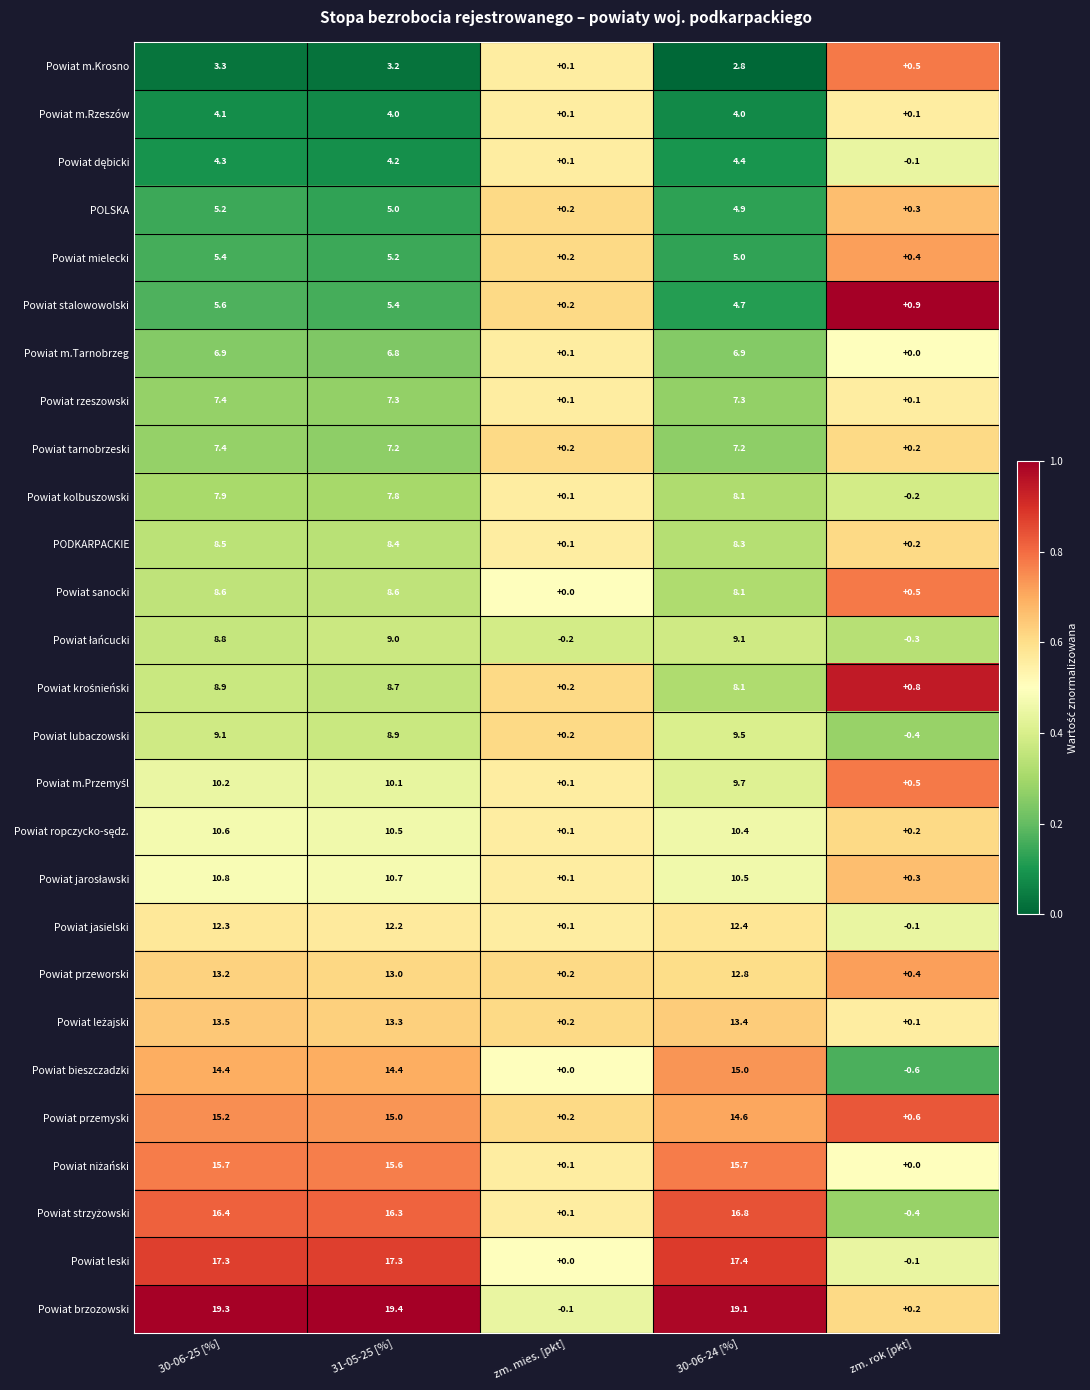

True or false: Powiat m.Tarnobrzeg has a value of 4.8 at zm. rok [pkt].

False